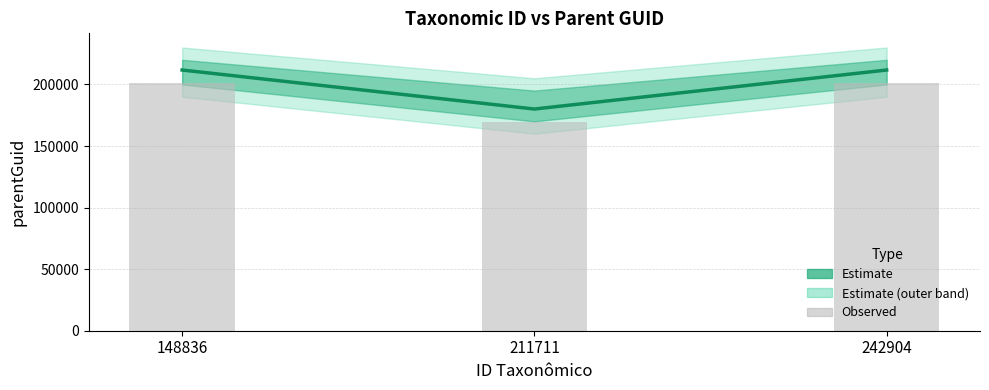

Which series has the largest total across all categories?

Estimate